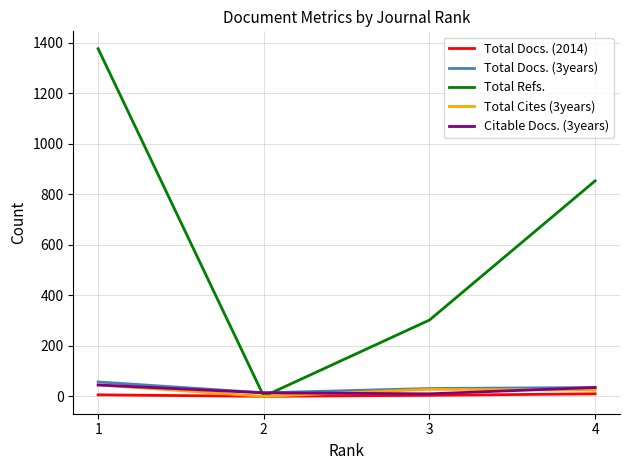

Which series changed the most between 2 and 3?

Total Refs.